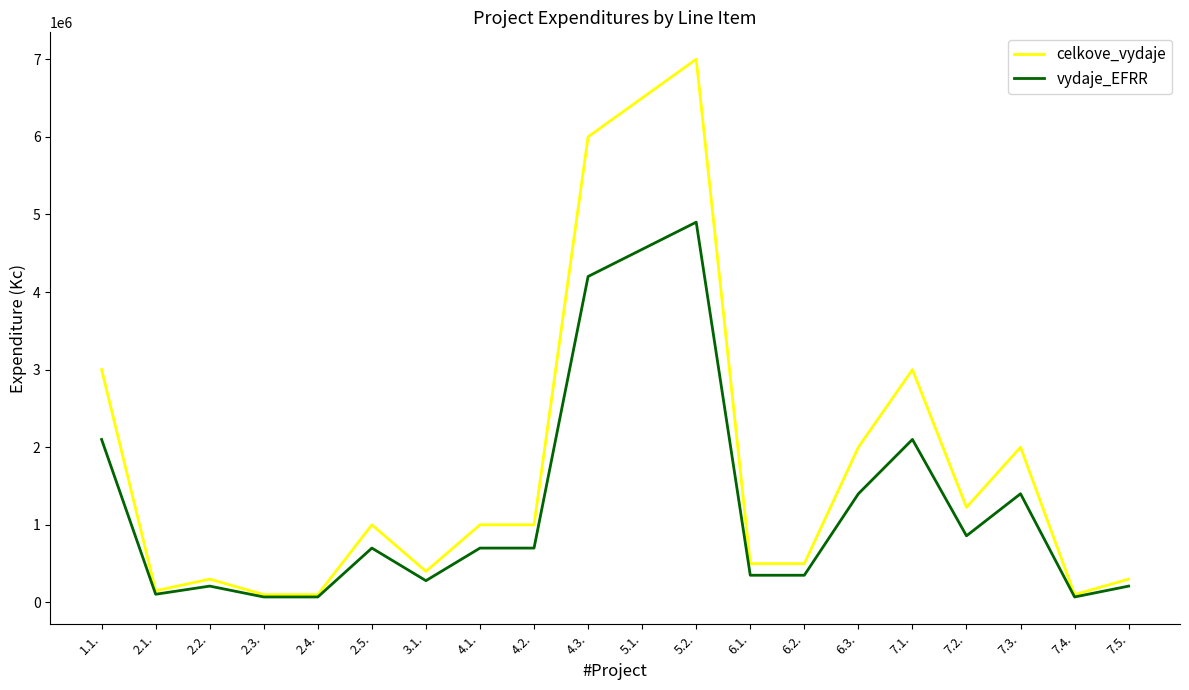

Which series has the widest spread of values?

celkove_vydaje